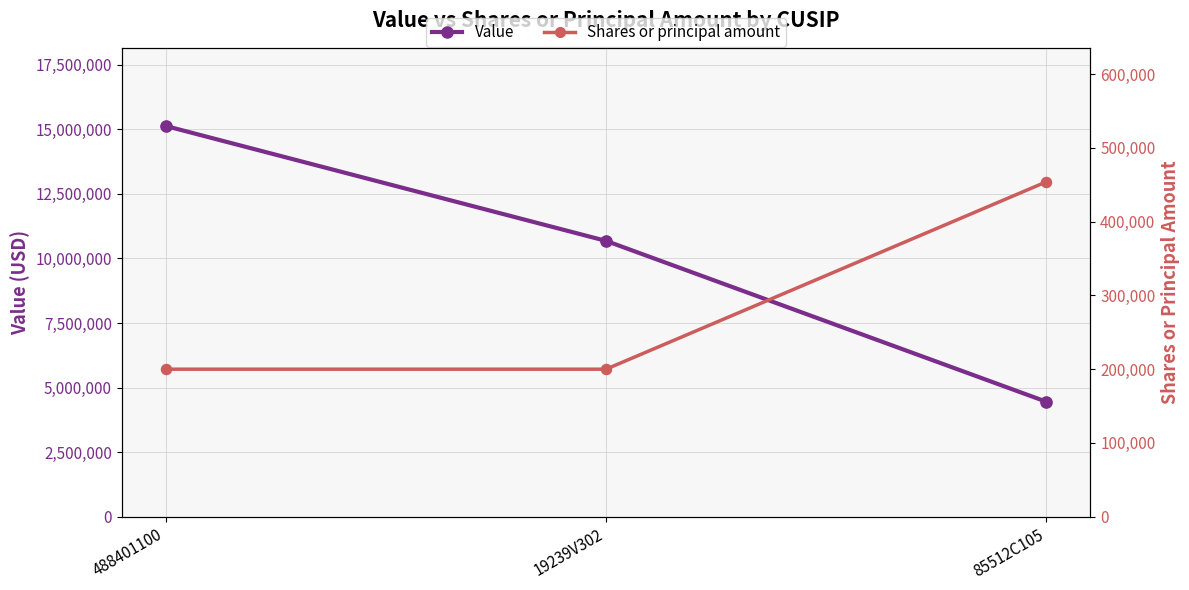

Which series reaches the maximum Y coordinate?

Value